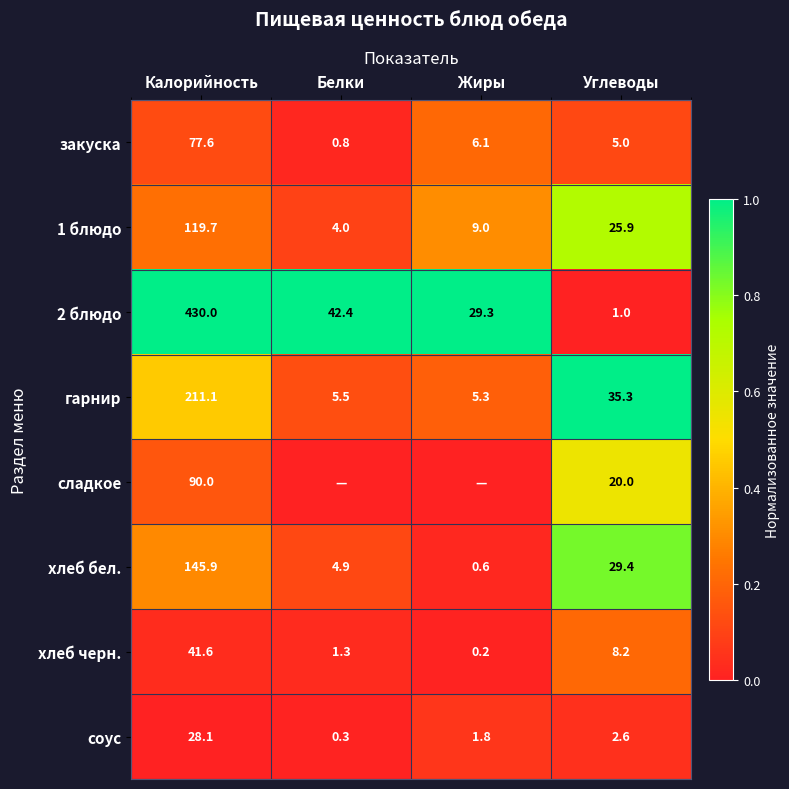

At which label does гарнир reach its peak?

Калорийность